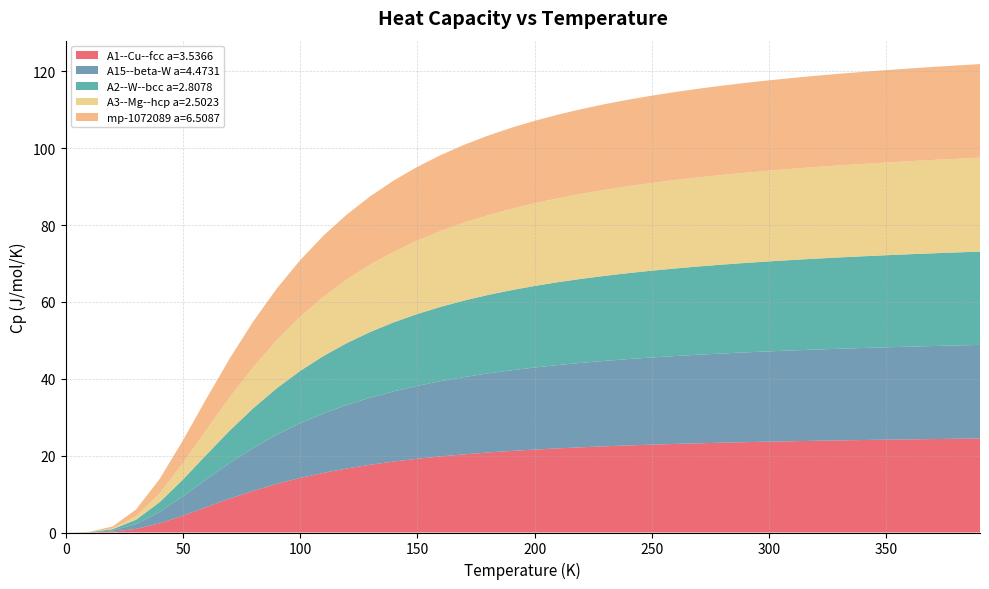

Reading left to right, extract all data points from this chart.

A1--Cu--fcc a=3.5366: 0.0	0.0	0.2	0.9	2.4	4.4	6.6	8.8	10.9	12.6	14.2	15.5	16.7	17.6	18.5	19.2	19.8	20.3	20.8	21.2	21.6	21.9	22.2	22.4	22.7	22.9	23.1	23.2	23.4	23.5	23.6	23.8	23.9	24.0	24.1	24.2	24.2	24.3	24.4	24.5
A15--beta-W a=4.4731: 0.0	0.0	0.3	1.2	2.9	5.0	7.2	9.3	11.2	12.8	14.2	15.5	16.6	17.5	18.3	19.0	19.6	20.1	20.6	21.0	21.4	21.7	22.0	22.2	22.5	22.7	22.9	23.1	23.2	23.4	23.5	23.6	23.7	23.8	24.0	24.0	24.1	24.2	24.3	24.4
A2--W--bcc a=2.8078: 0.0	0.0	0.3	1.1	2.5	4.4	6.4	8.4	10.4	12.1	13.6	15.0	16.1	17.1	18.0	18.7	19.4	19.9	20.4	20.8	21.2	21.6	21.9	22.1	22.4	22.6	22.8	23.0	23.1	23.3	23.4	23.5	23.7	23.8	23.9	24.0	24.1	24.1	24.2	24.3
A3--Mg--hcp a=2.5023: 0.0	0.0	0.2	0.9	2.3	4.2	6.5	8.7	10.7	12.5	14.1	15.4	16.6	17.5	18.4	19.1	19.7	20.3	20.8	21.2	21.5	21.9	22.1	22.4	22.6	22.8	23.0	23.2	23.3	23.5	23.6	23.7	23.8	24.0	24.0	24.1	24.2	24.3	24.4	24.4
mp-1072089 a=6.5087: 0.0	0.0	0.5	1.8	3.7	6.0	8.1	10.1	11.9	13.4	14.8	15.9	16.9	17.8	18.5	19.2	19.8	20.3	20.7	21.1	21.4	21.8	22.0	22.3	22.5	22.7	22.9	23.1	23.2	23.4	23.5	23.6	23.7	23.9	23.9	24.0	24.1	24.2	24.3	24.4